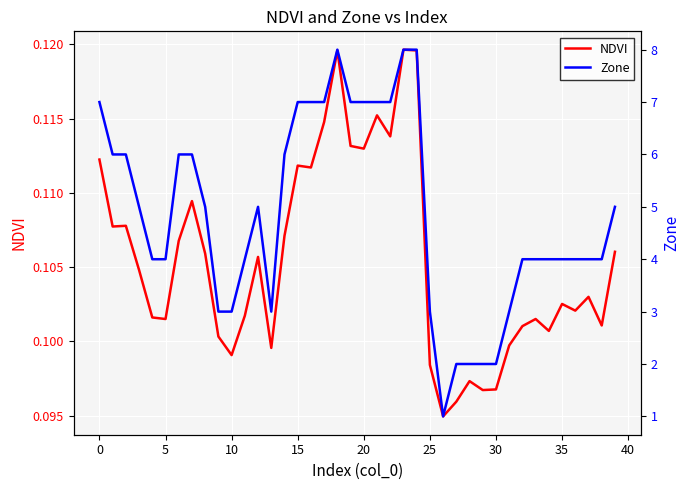

Reading right to left, what are all the values shown in this chart?

NDVI: 0.1	0.1	0.1	0.1	0.1	0.1	0.1	0.1	0.1	0.1	0.1	0.1	0.1	0.1	0.1	0.1	0.1	0.1	0.1	0.1	0.1	0.1	0.1	0.1	0.1	0.1	0.1	0.1	0.1	0.1	0.1	0.1	0.1	0.1	0.1	0.1	0.1	0.1	0.1	0.1
Zone: 5.0	4.0	4.0	4.0	4.0	4.0	4.0	4.0	3.0	2.0	2.0	2.0	2.0	1.0	3.0	8.0	8.0	7.0	7.0	7.0	7.0	8.0	7.0	7.0	7.0	6.0	3.0	5.0	4.0	3.0	3.0	5.0	6.0	6.0	4.0	4.0	5.0	6.0	6.0	7.0